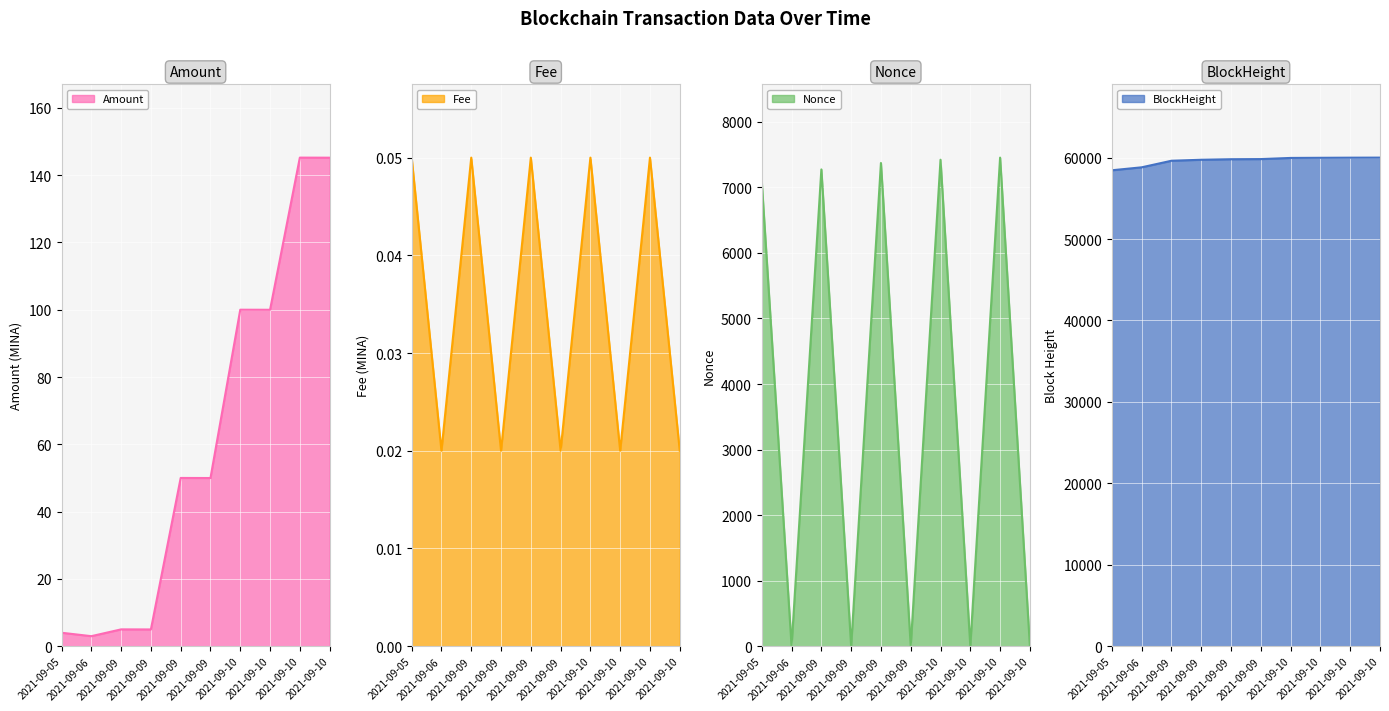

How many values in the Nonce series are below 7081?

5